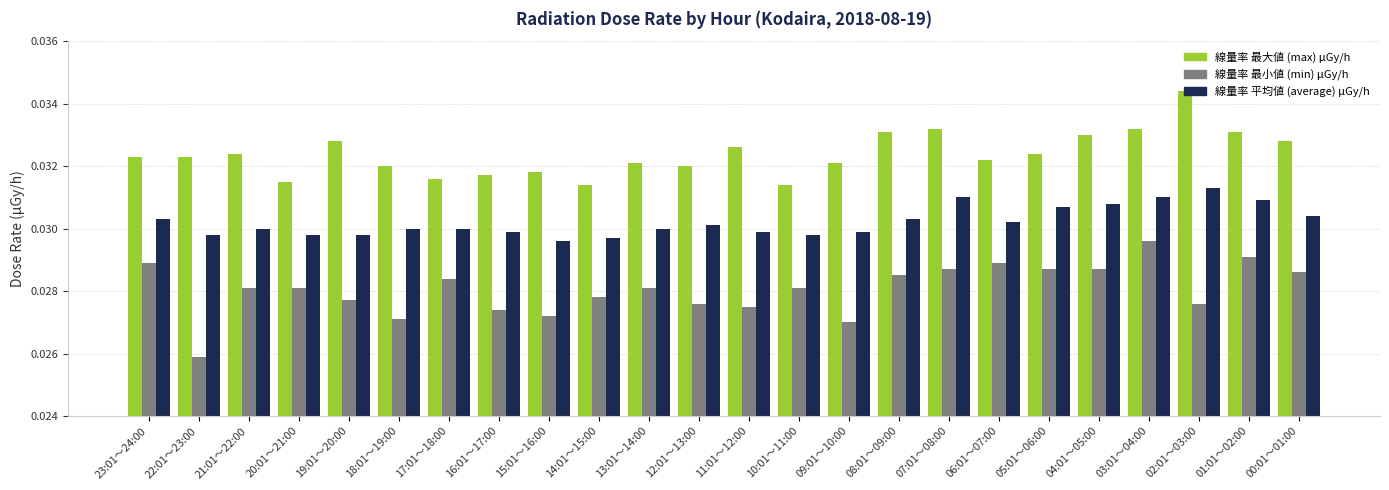

How many series are shown in this chart?

3